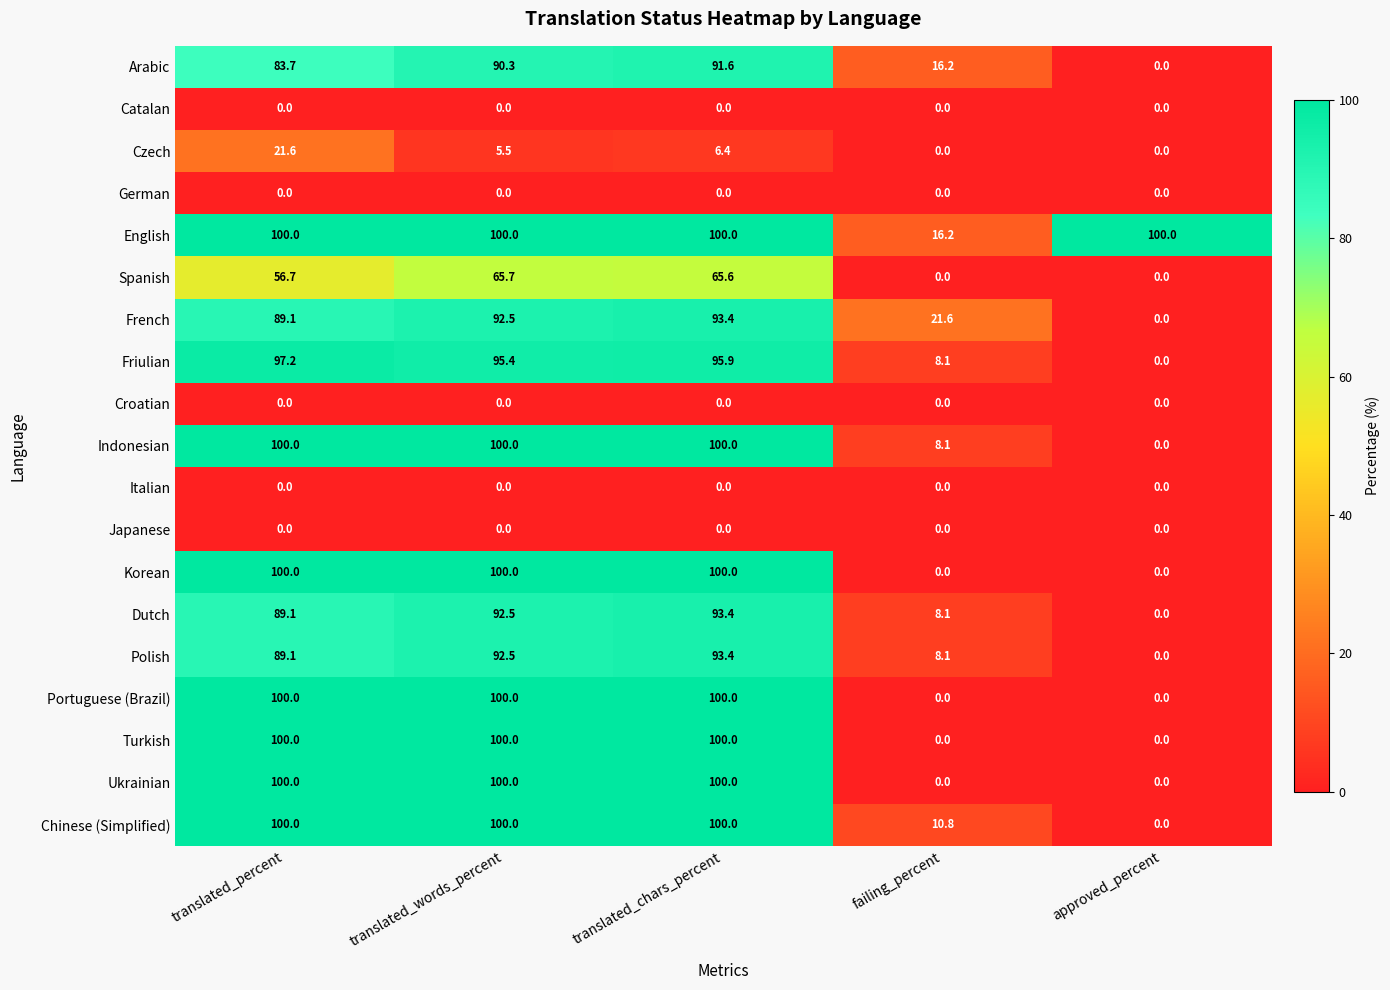

What is the maximum value for Dutch?

93.4